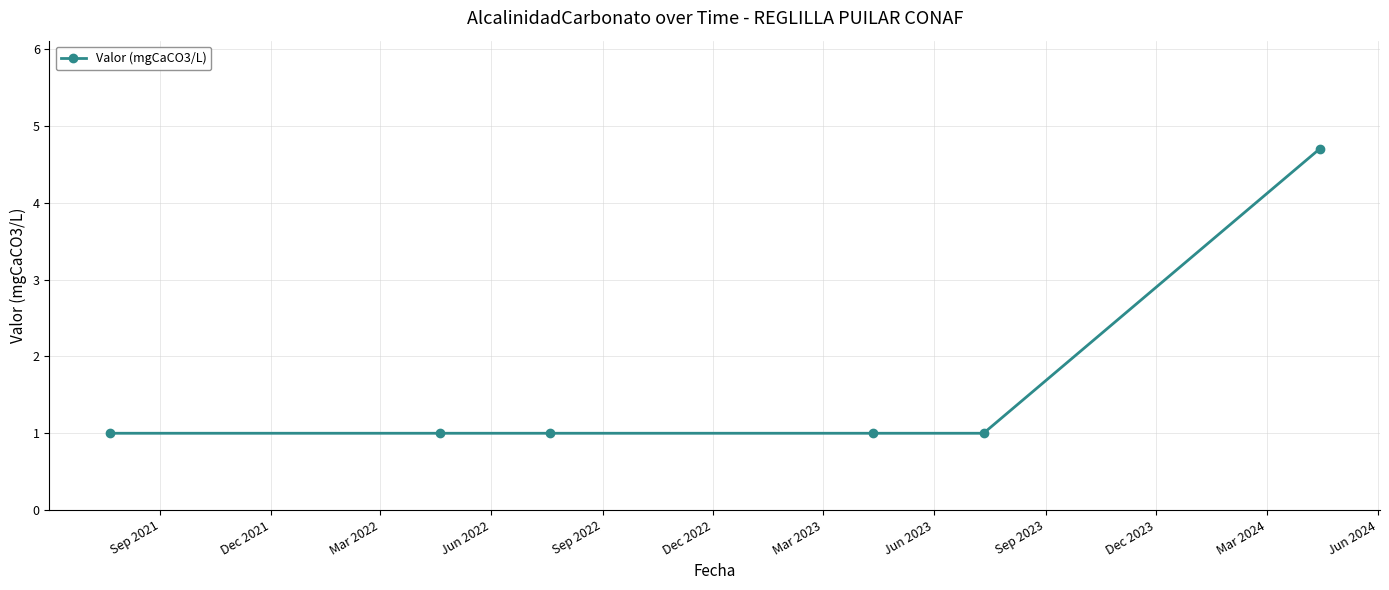

What is the value of the 3rd point from the left?

1.0